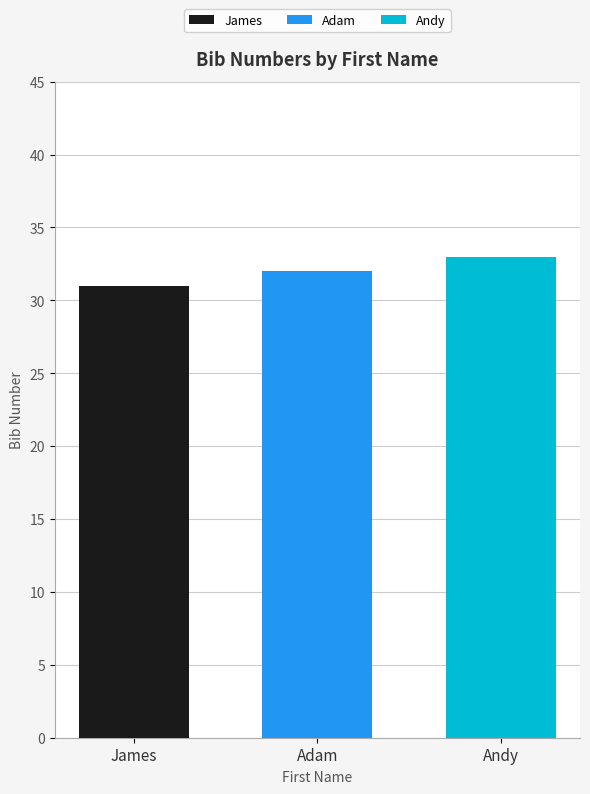

Read the Adam value at Adam.

32